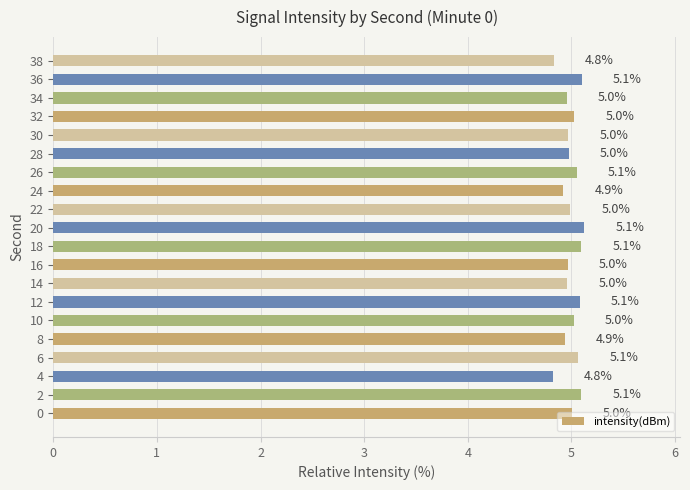

What is the minimum value shown in the chart?

4.8